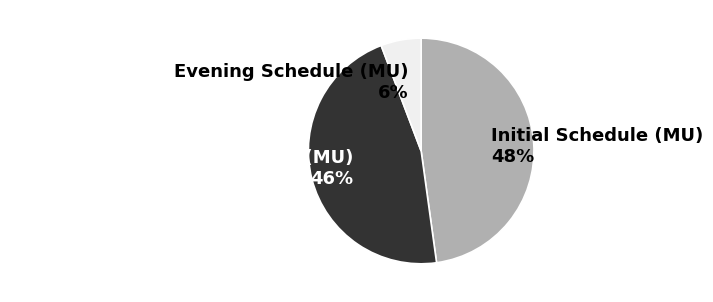

Is there any slice that represents more than half of the pie?

No